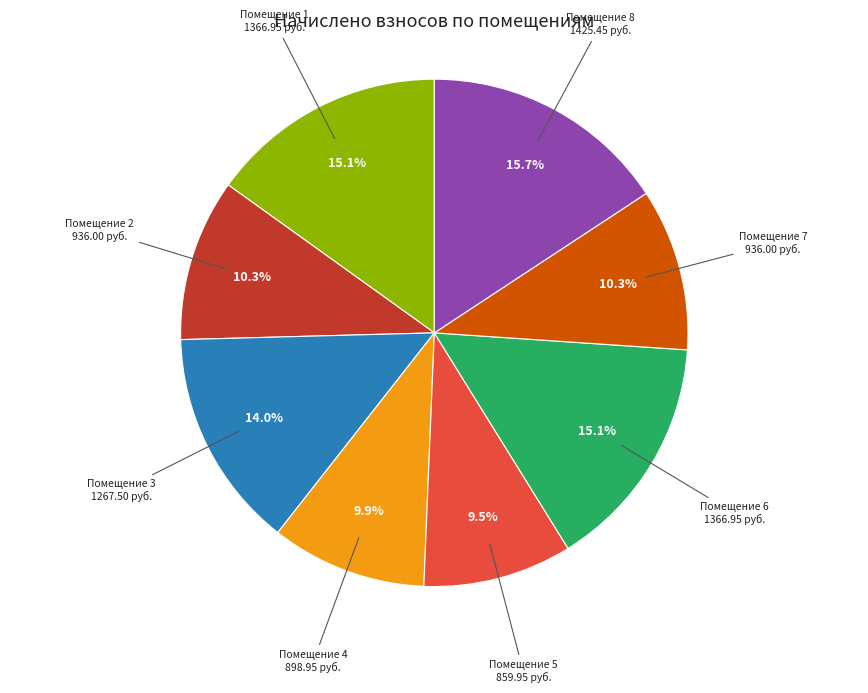

Between Помещение 4 and Помещение 3, which is larger?

Помещение 3